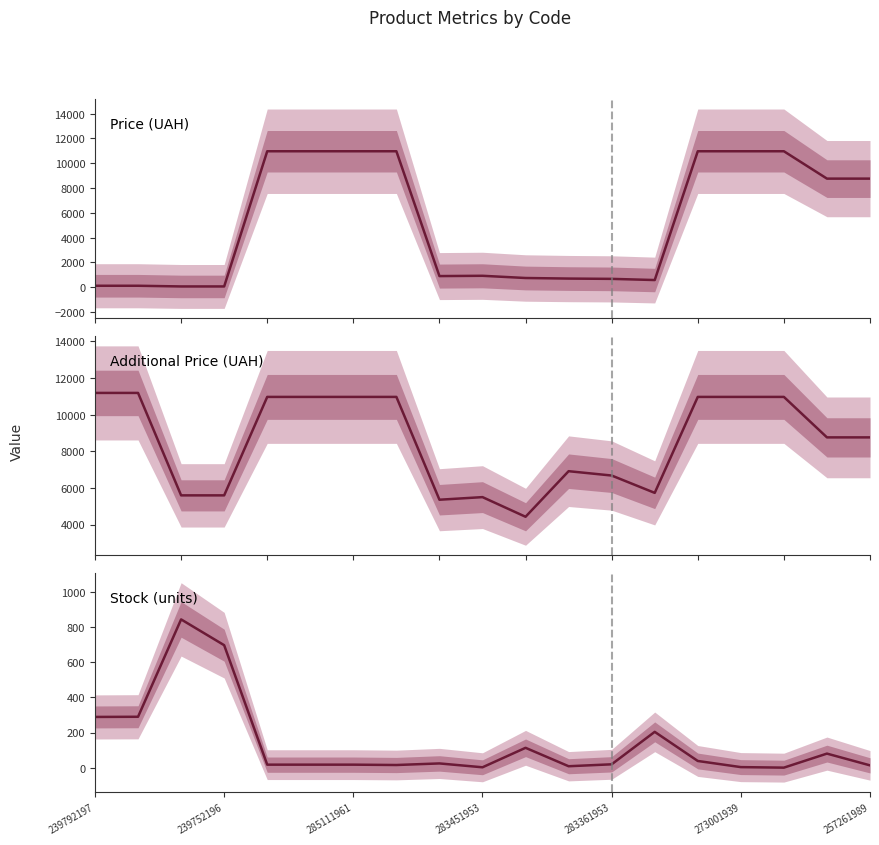

True or false: Доп. ціна and Залишок cross at least once.

False